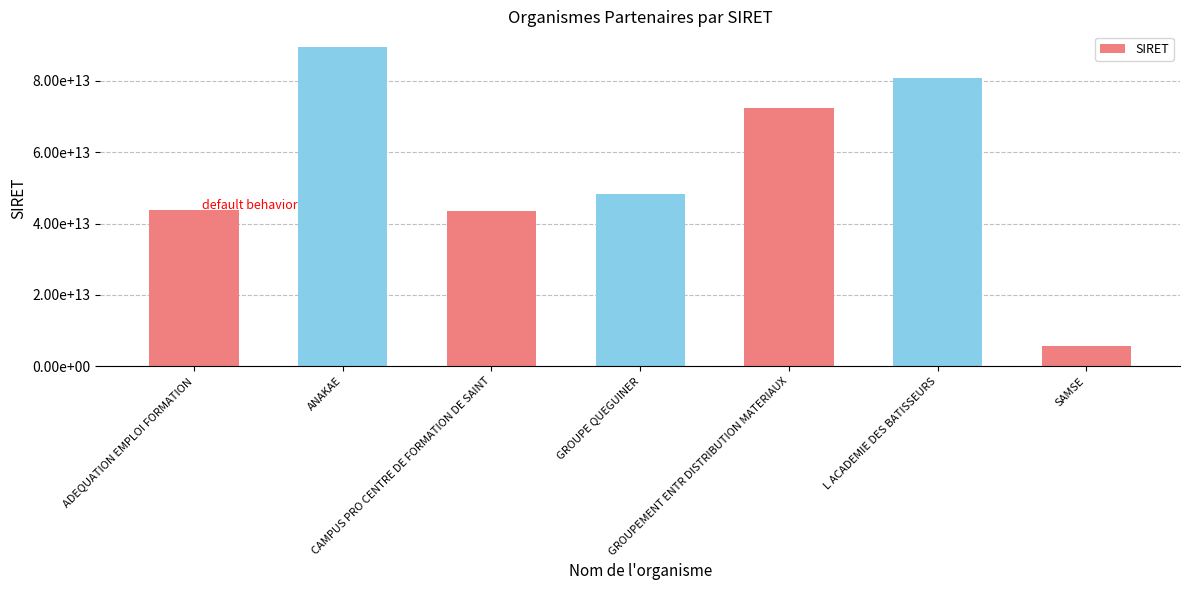

What is the change in value from CAMPUS PRO CENTRE DE FORMATION DE SAINT to GROUPE QUEGUINER?

+4872012400004